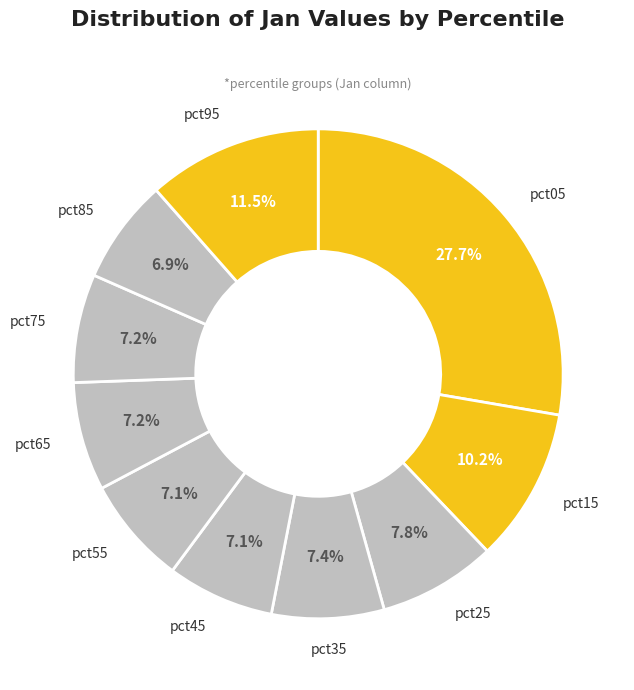

How many slices are in this pie chart?

10